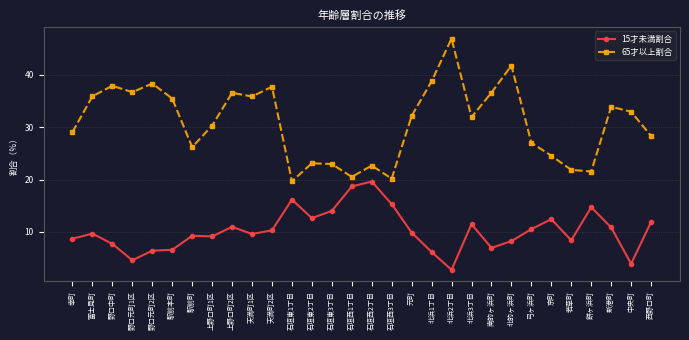

What is the minimum value shown in the chart?

2.8